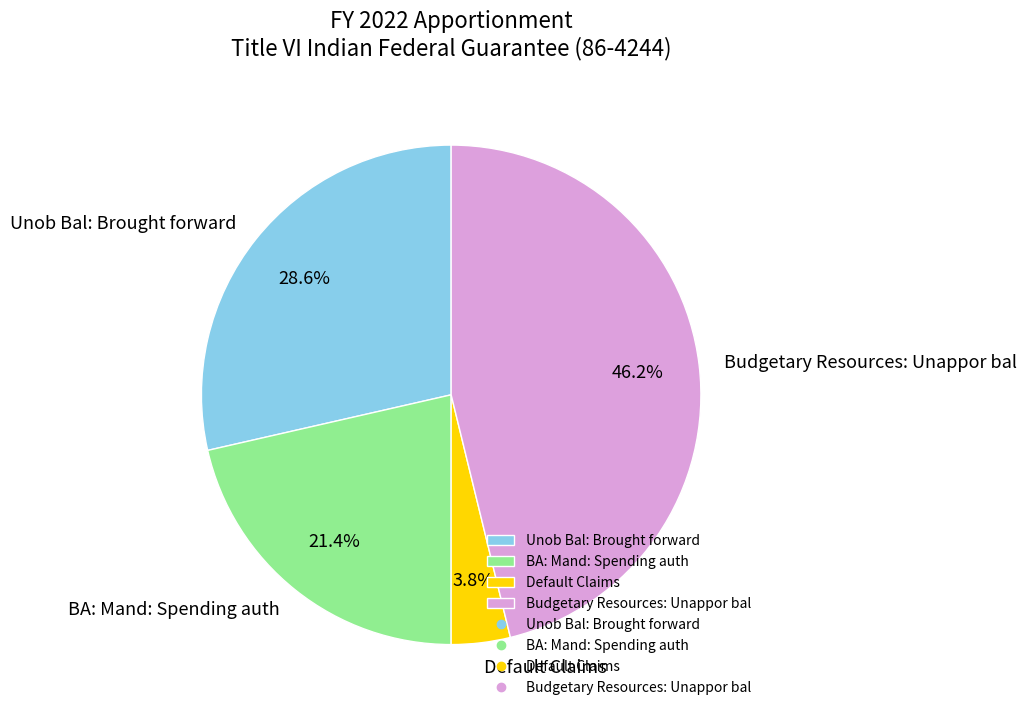

Between Default Claims and Budgetary Resources: Unappor bal, which is larger?

Budgetary Resources: Unappor bal